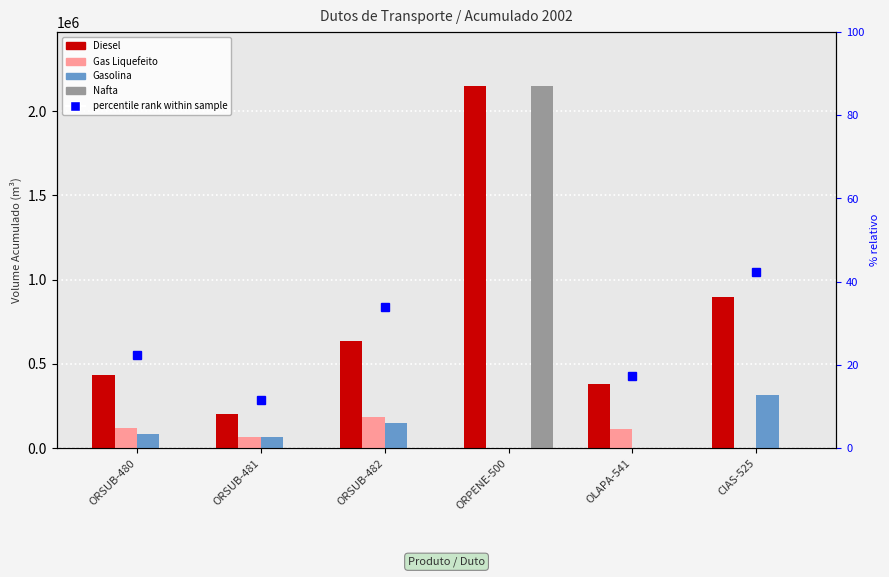

Rank the series by their maximum value, from lowest to highest.

Gas Liquefeito, Gasolina, Diesel, Nafta